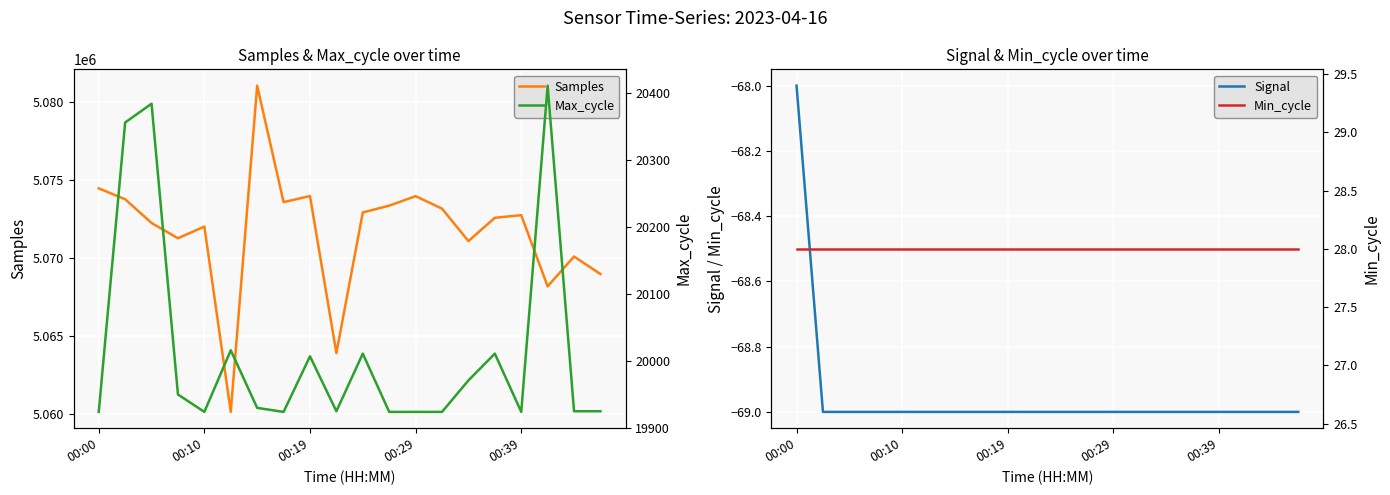

Does the chart display data point markers on the line(s)?

No